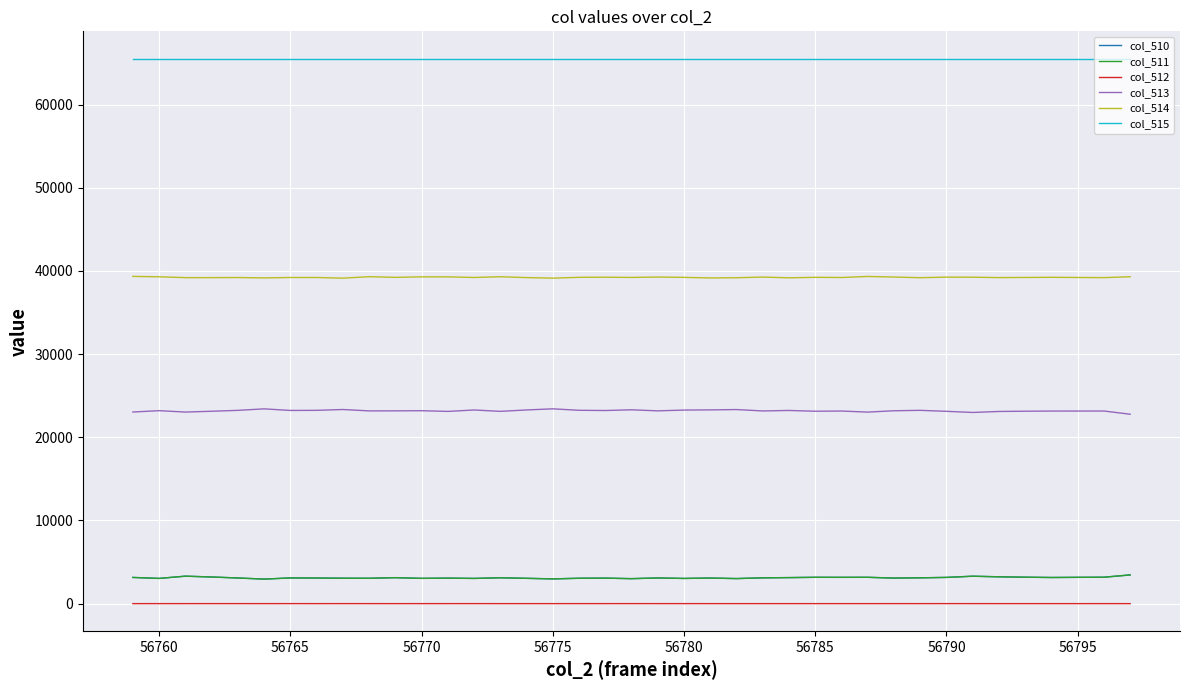

True or false: col_512 and col_511 cross at least once.

False